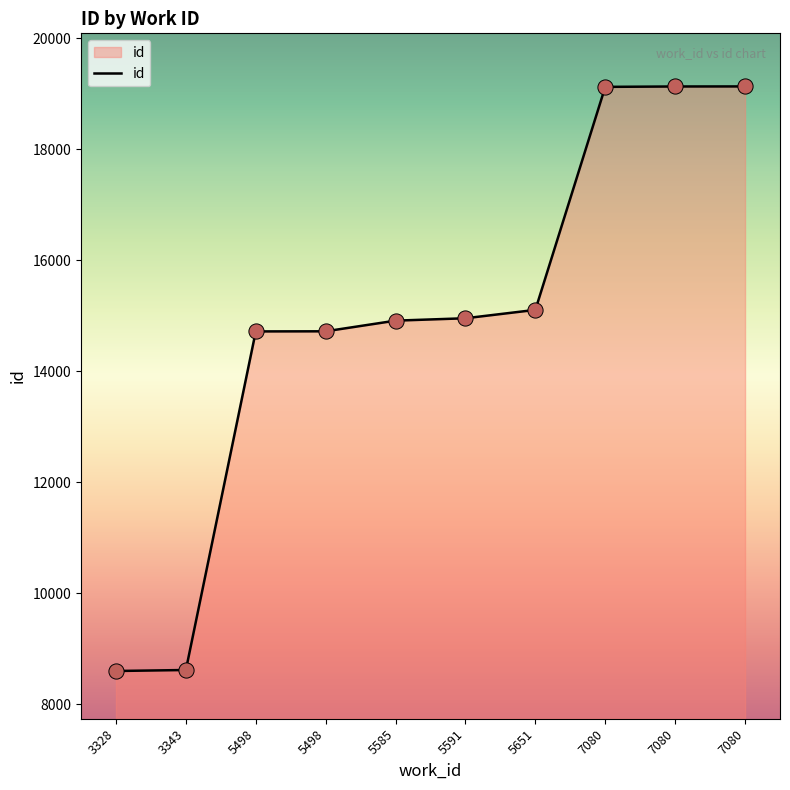

Approximately how many times larger is the value at 5591 compared to 5498?

1.0